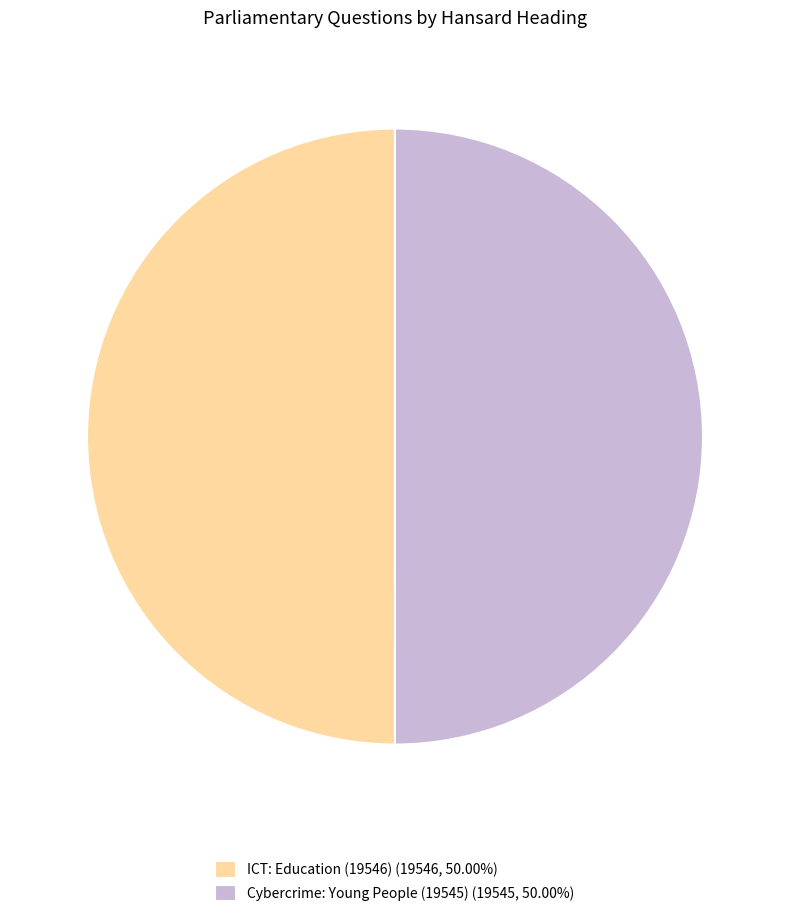

Count the number of slices in the pie.

2